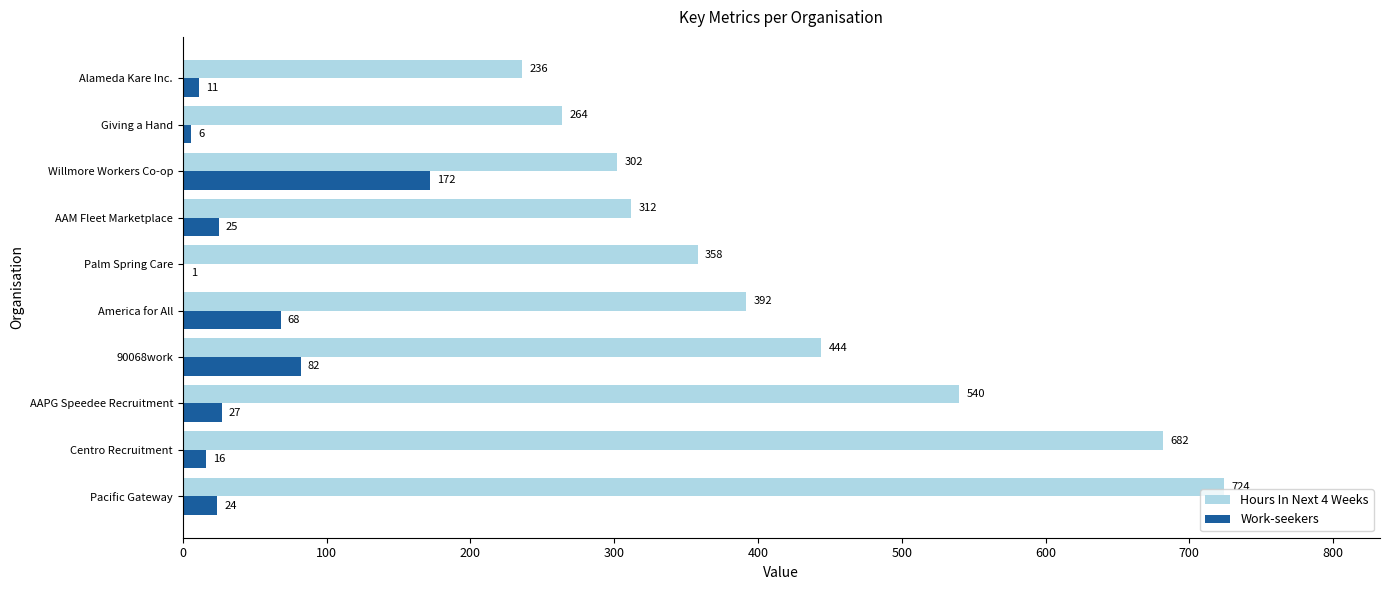

Which series has the largest total across all categories?

Hours In Next 4 Weeks